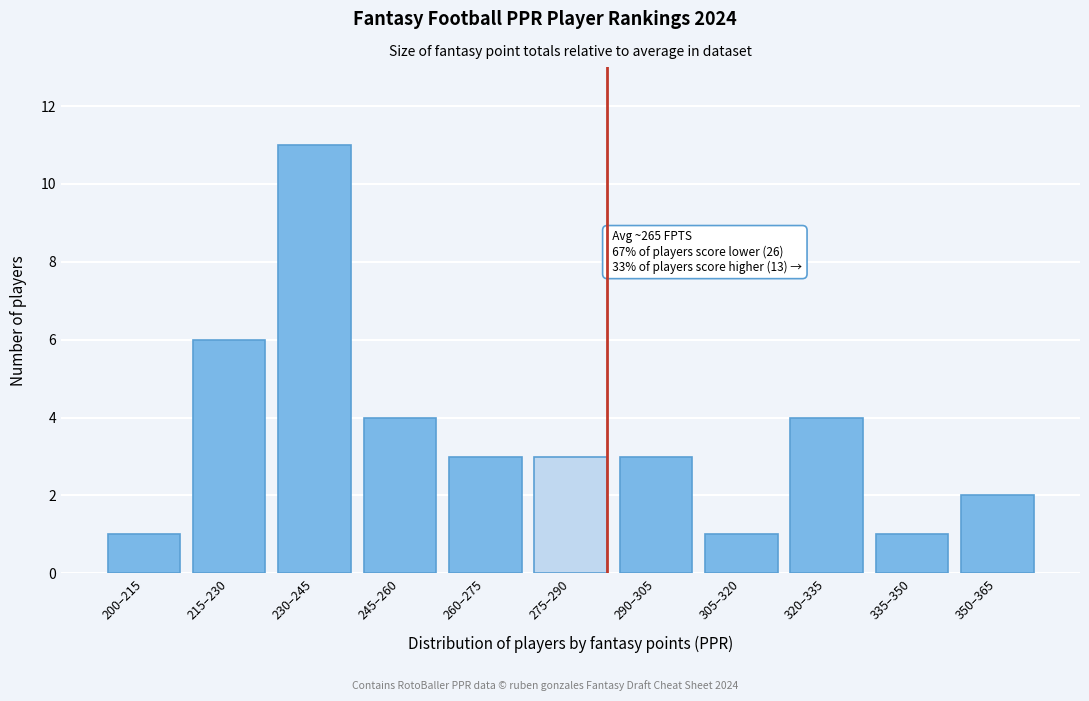

Reading right to left, list all the values displayed in this chart.

350–365=2	335–350=1	320–335=4	305–320=1	290–305=3	275–290=3	260–275=3	245–260=4	230–245=11	215–230=6	200–215=1